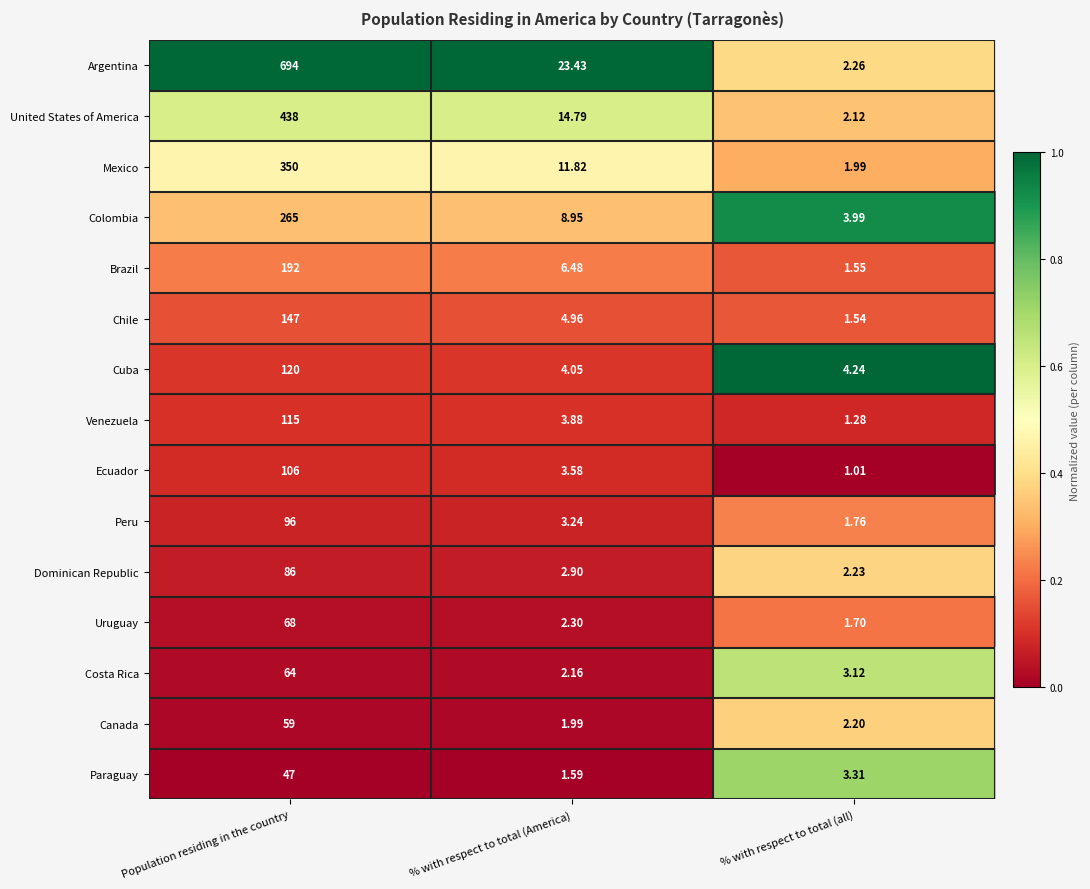

What is the spread (max minus min) of values at Population residing in the country?

647.0